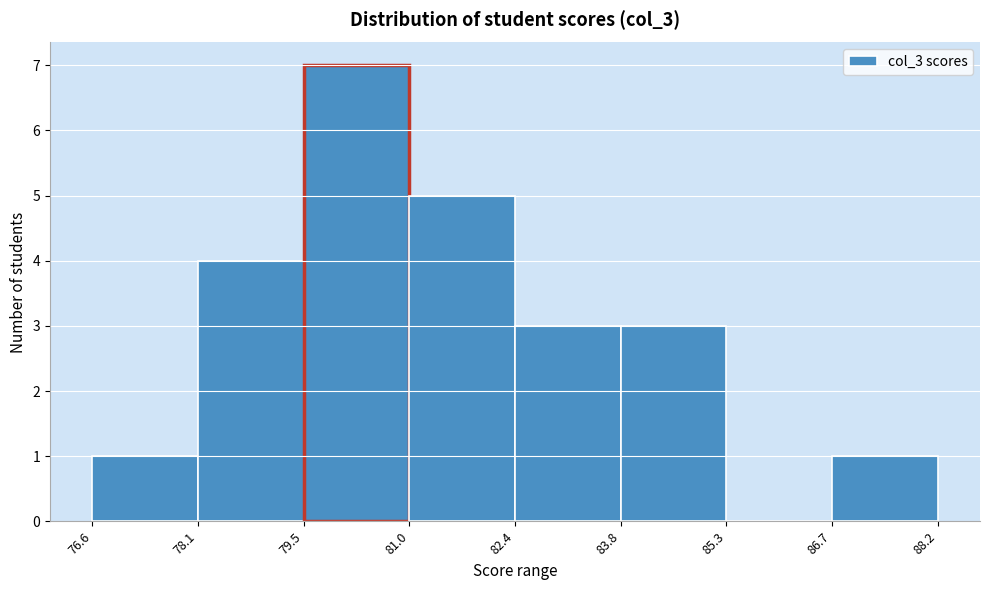

Over which range of the x-axis is the bar tallest?

79.5 to 81.0